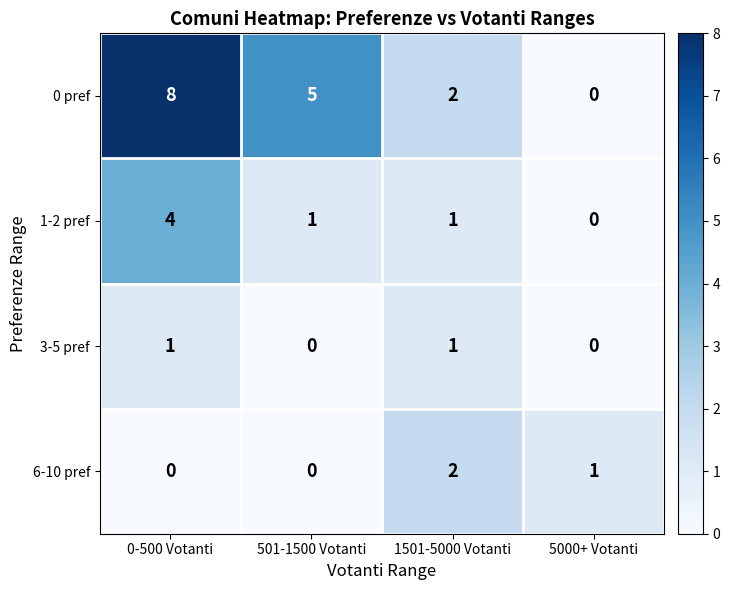

Which series has the widest spread of values?

0 pref